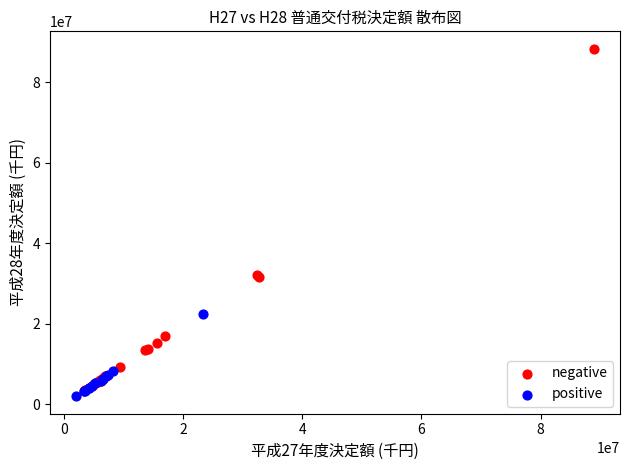

Which series contains the highest Y value?

negative